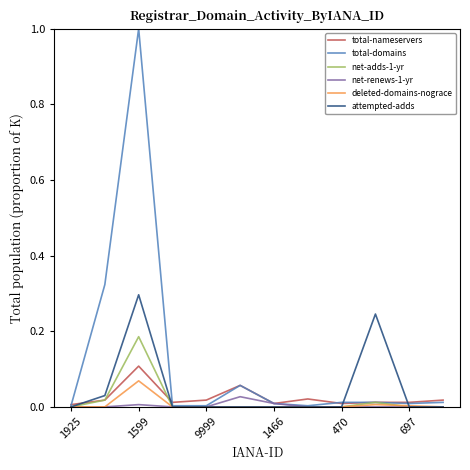

Which series has the widest spread of values?

total-domains